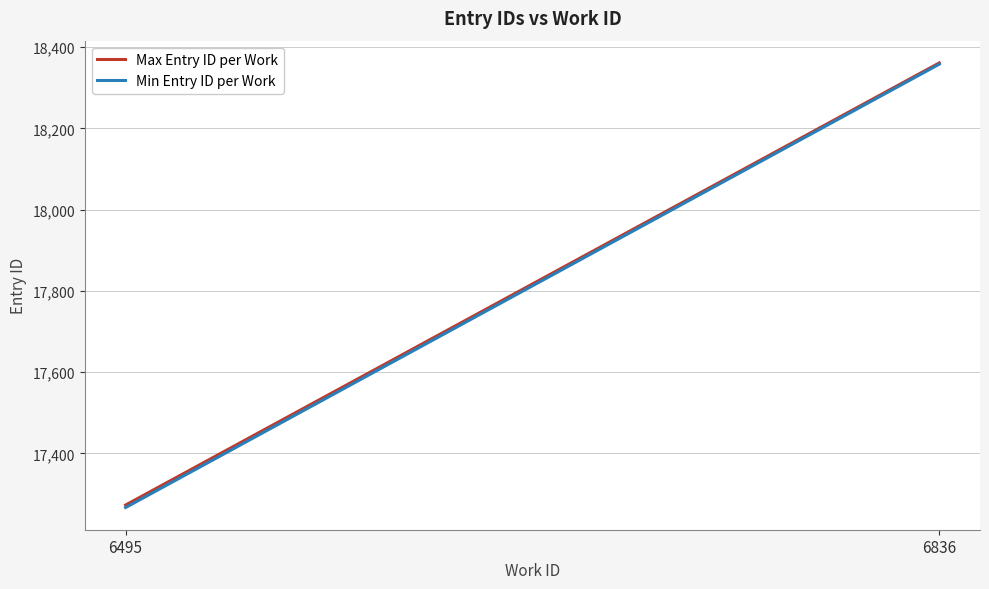

At which label is Max Entry ID per Work closest to 17817?

6495